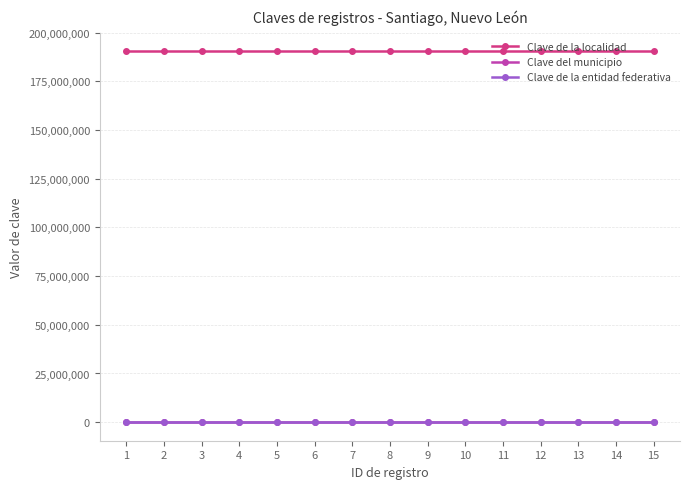

Is this an area chart (filled region under the line)?

No